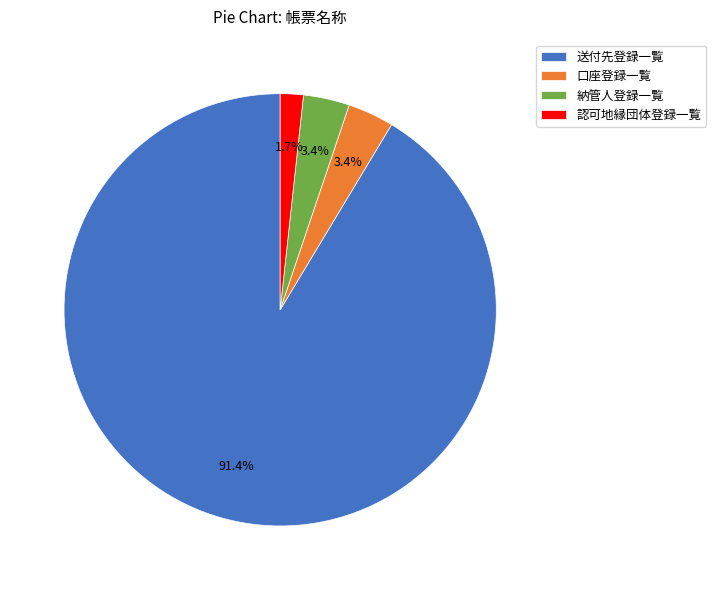

How much of the chart is everything except 口座登録一覧?

96.6%